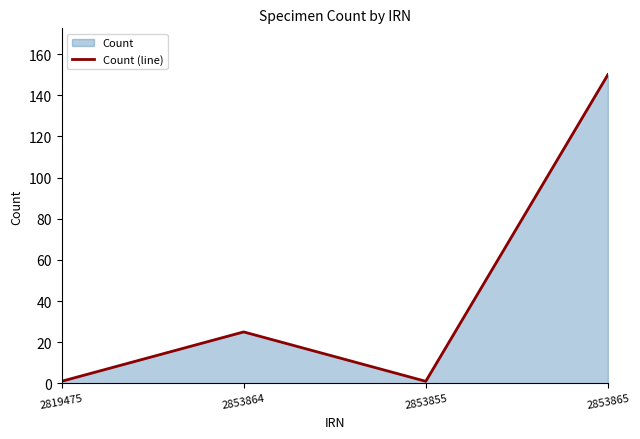

At which category does the chart reach its peak across all series?

2853865